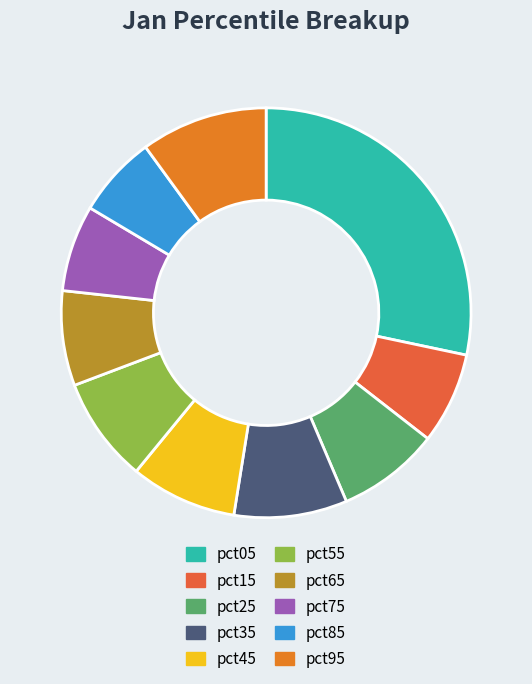

Rank the categories by value from highest to lowest.

pct05, pct95, pct35, pct45, pct55, pct25, pct65, pct15, pct75, pct85